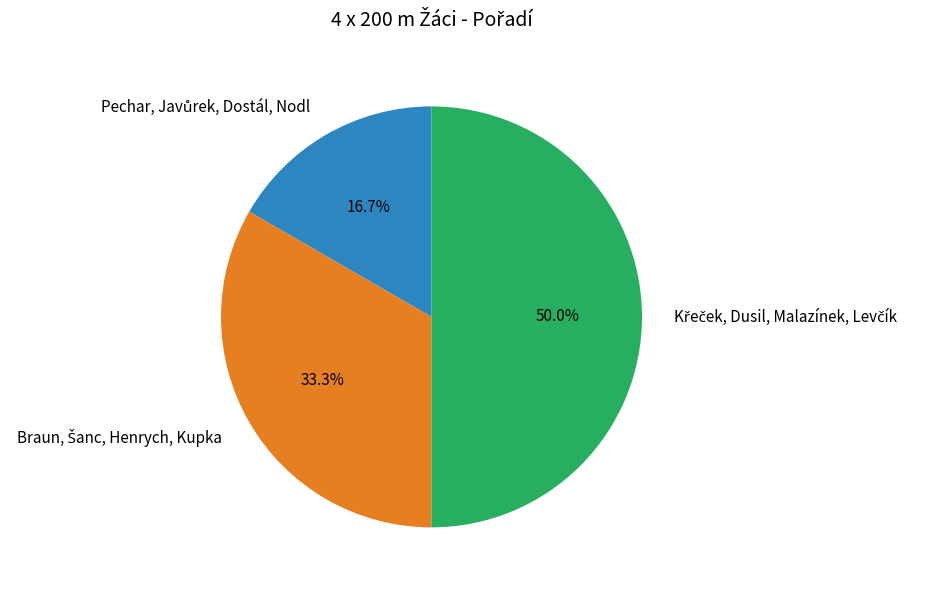

Is Pechar, Javůrek, Dostál, Nodl the majority of the pie?

No